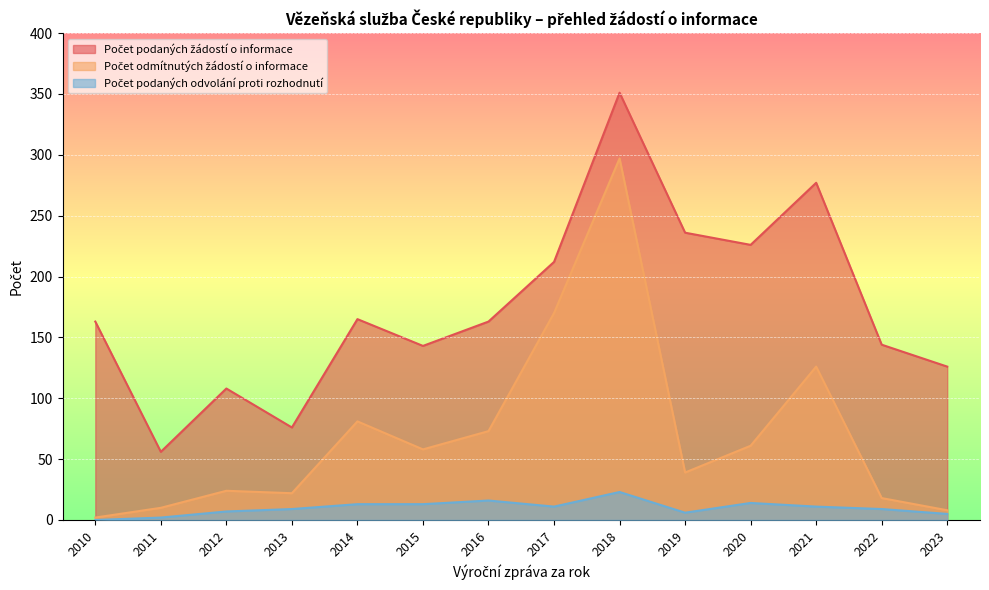

Rank the series by their maximum value, from highest to lowest.

Počet podaných žádostí o informace, Počet odmítnutých žádostí o informace, Počet podaných odvolání proti rozhodnutí